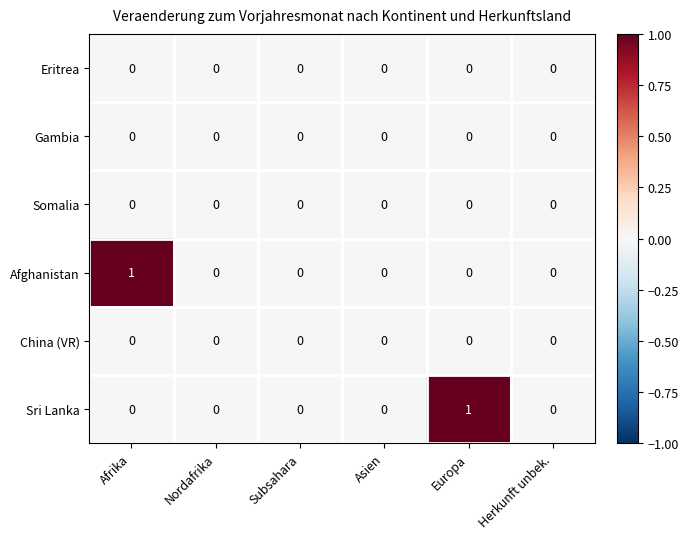

Between Afrika and Herkunft unbek., which series saw the biggest shift?

Afghanistan